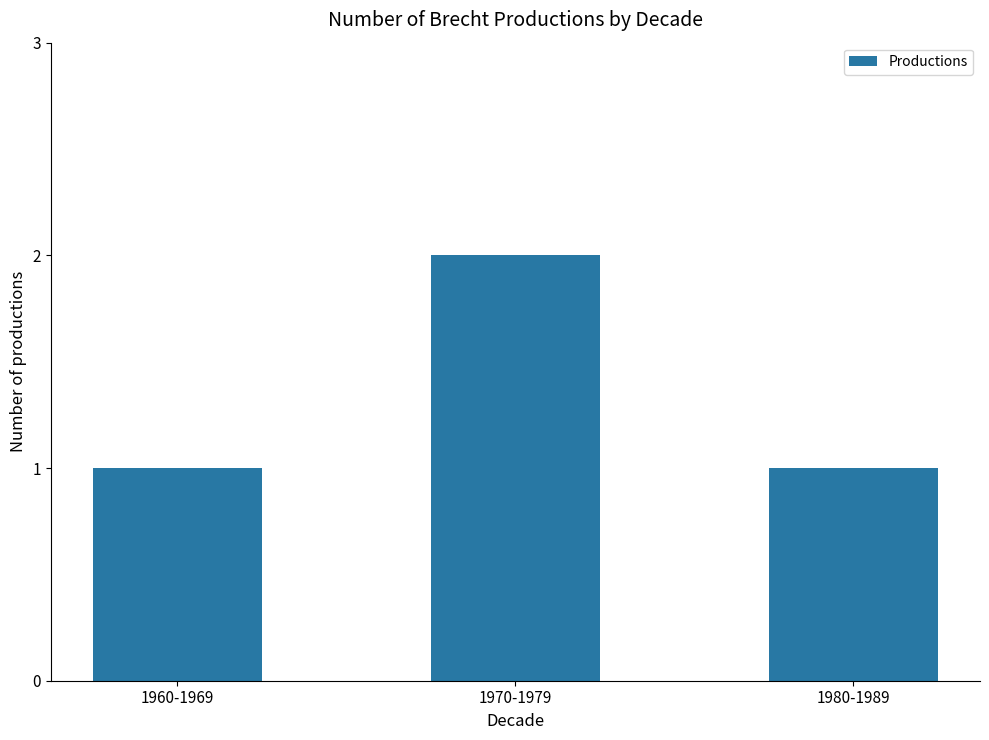

Reading right to left, transcribe all the data shown in this chart.

1980-1989=1	1970-1979=2	1960-1969=1